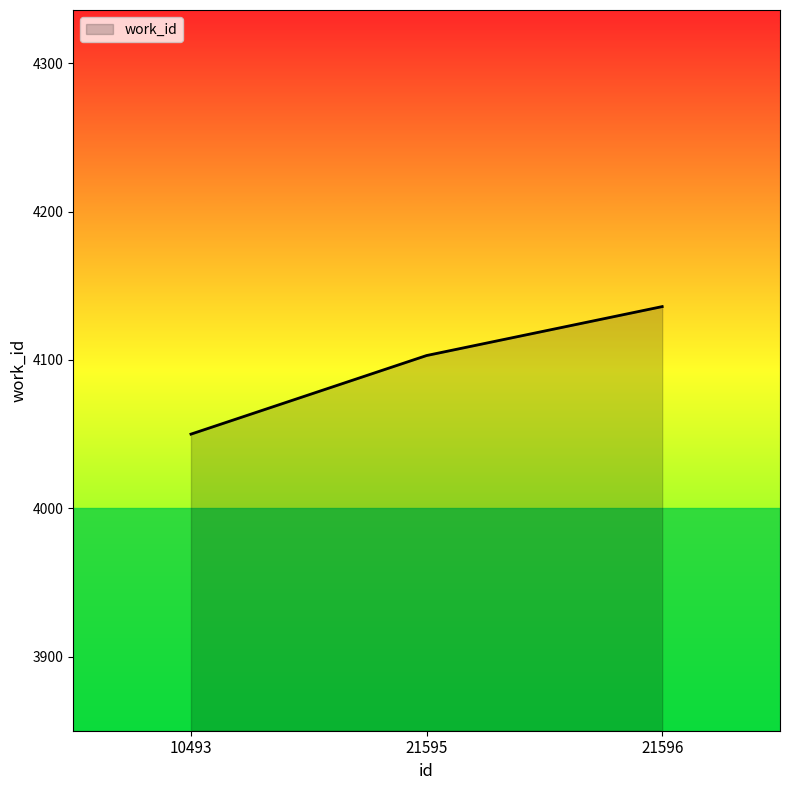

What is the difference between the values at 21596 and 21595?

33